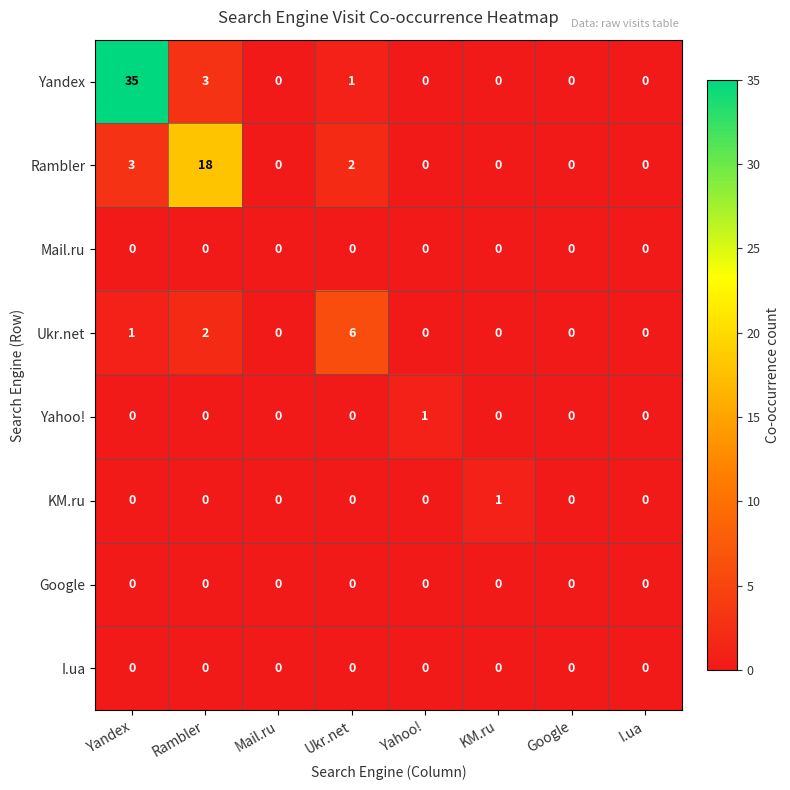

Count the number of data series in this chart.

8